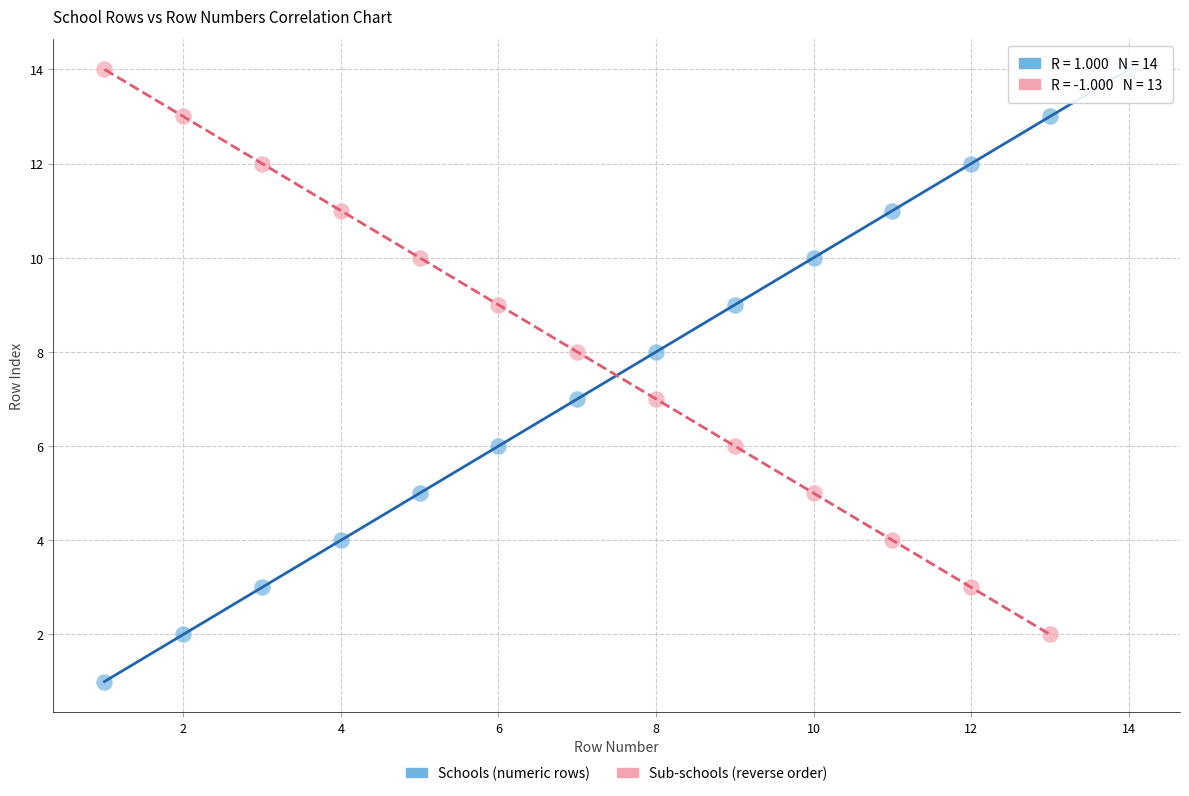

Which series reaches the minimum Y coordinate?

Schools (numeric rows)